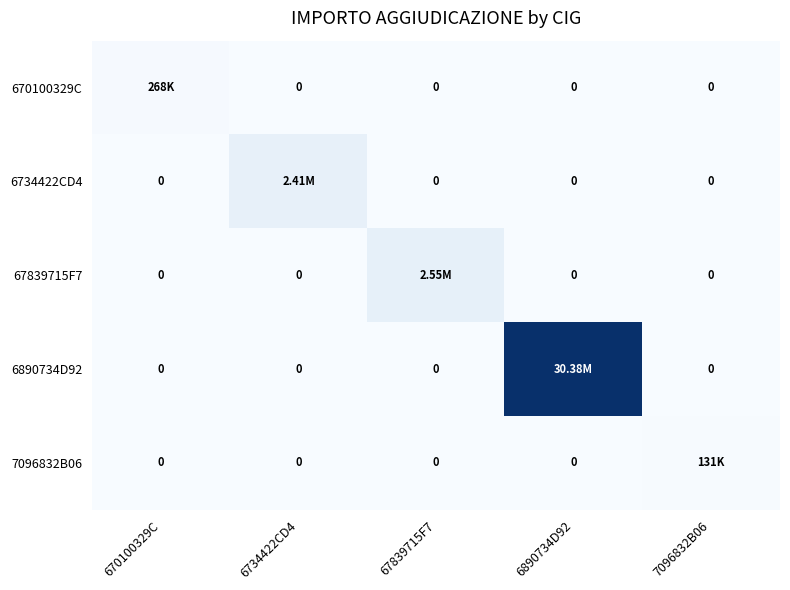

Which category has the lowest value in the 6734422CD4 series?

670100329C